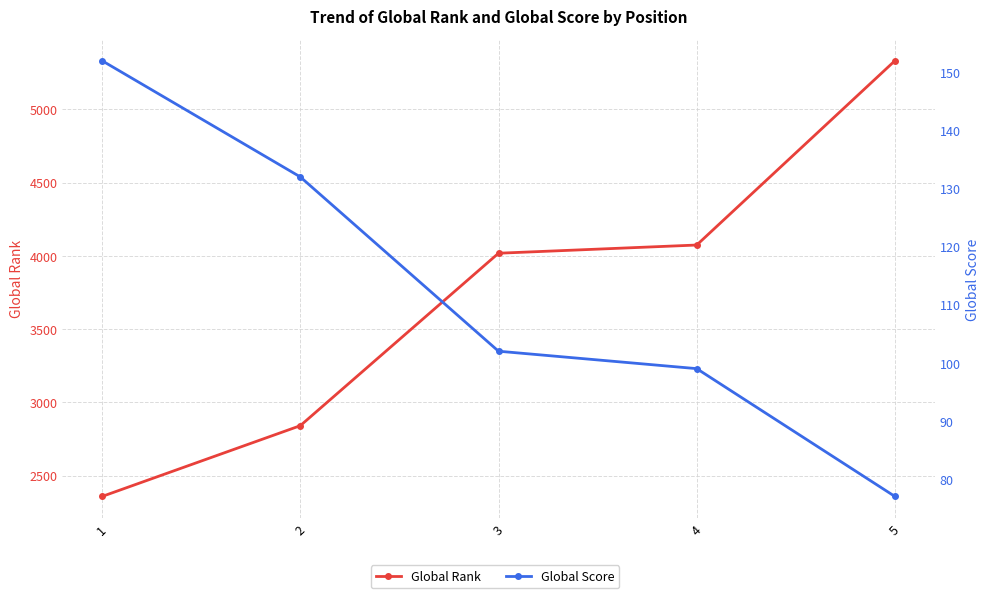

Which category has the lowest value in the Global Rank series?

1